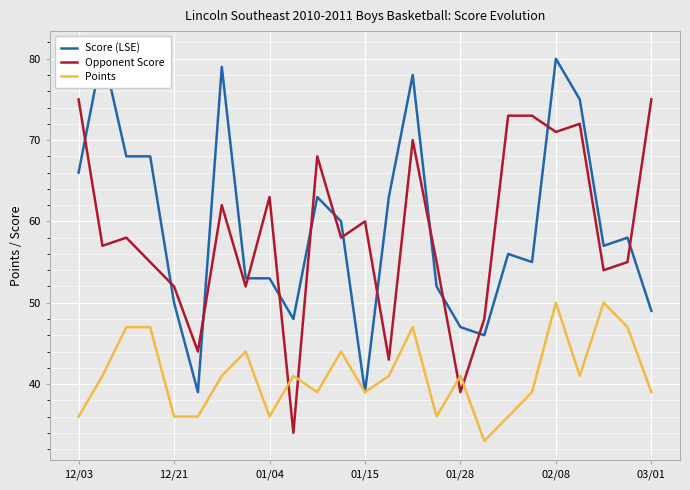

Rank the series at 23 from highest to lowest value.

Score (LSE), Opponent Score, Points